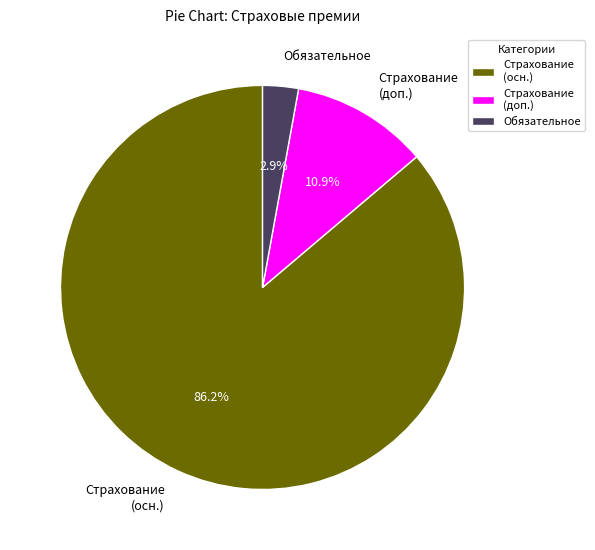

Which slice is the smallest?

Обязательное